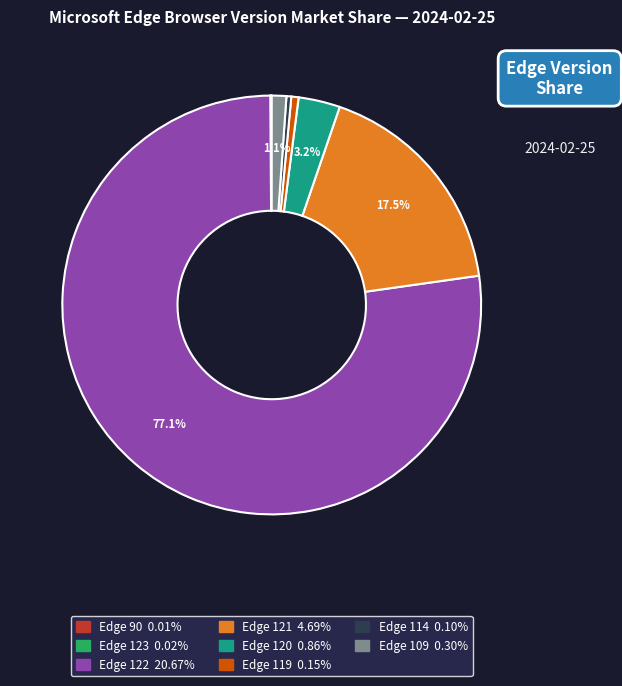

Is there a majority slice in this chart?

Yes